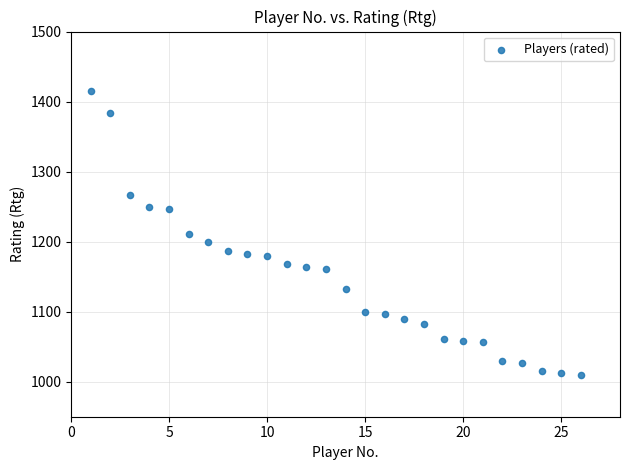

What is the range of X values (max minus min)?

25